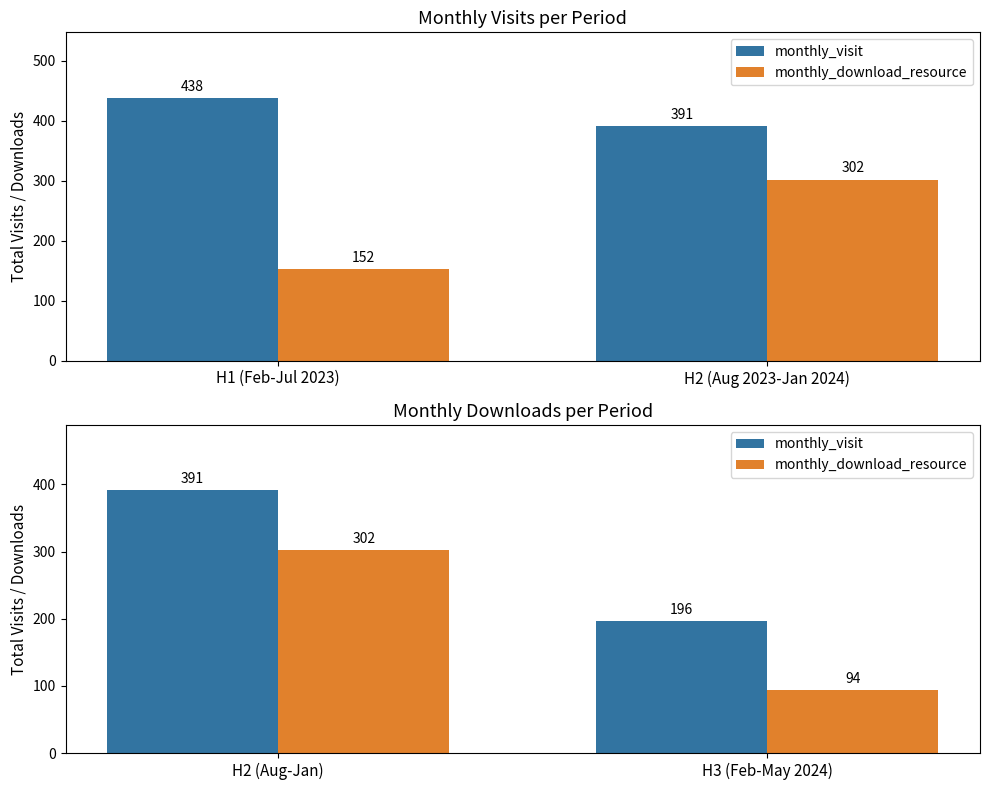

At which category does the chart reach its peak across all series?

H2 (Aug-Jan)